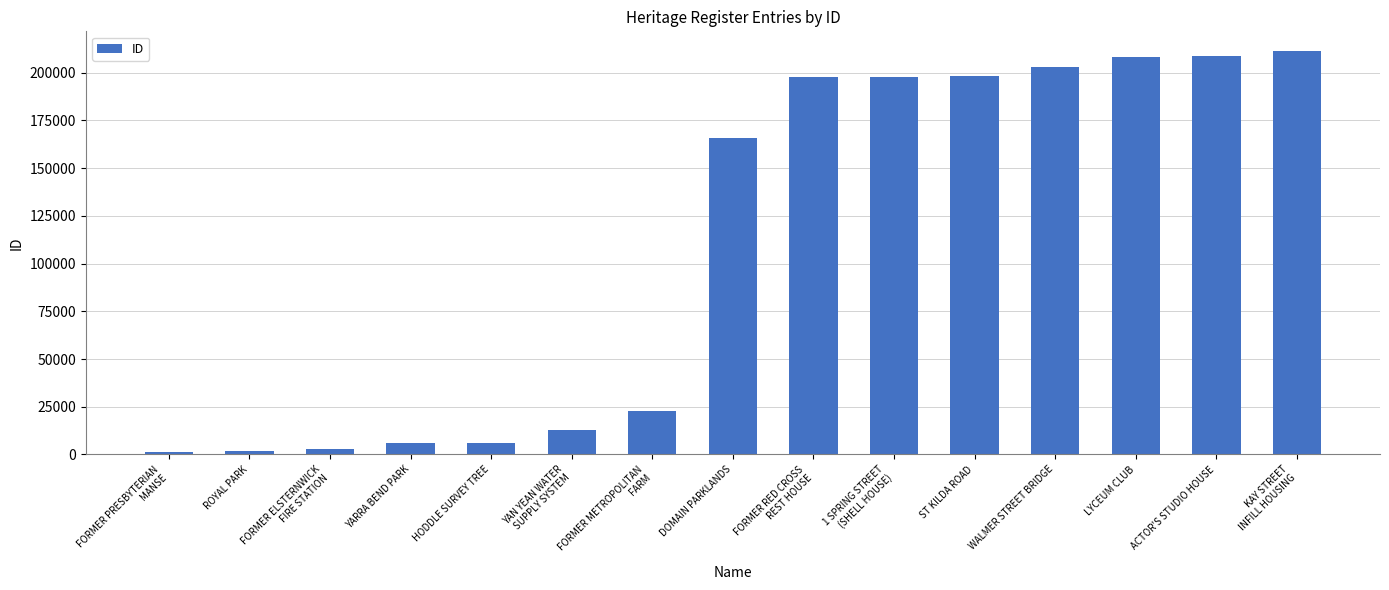

What is the label of the 3rd bar from the right?

LYCEUM CLUB